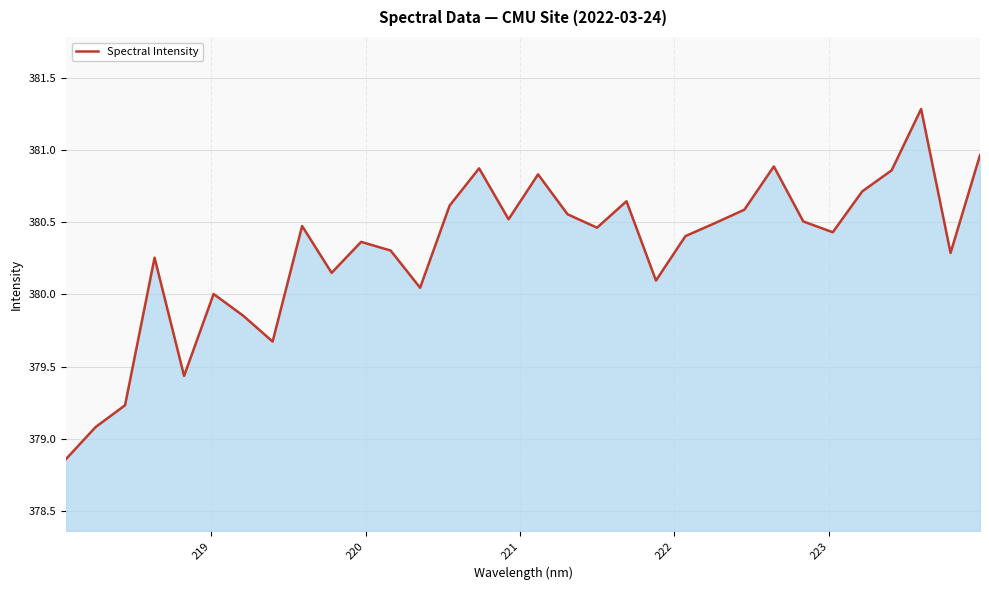

What is the maximum value shown in the chart?

381.3